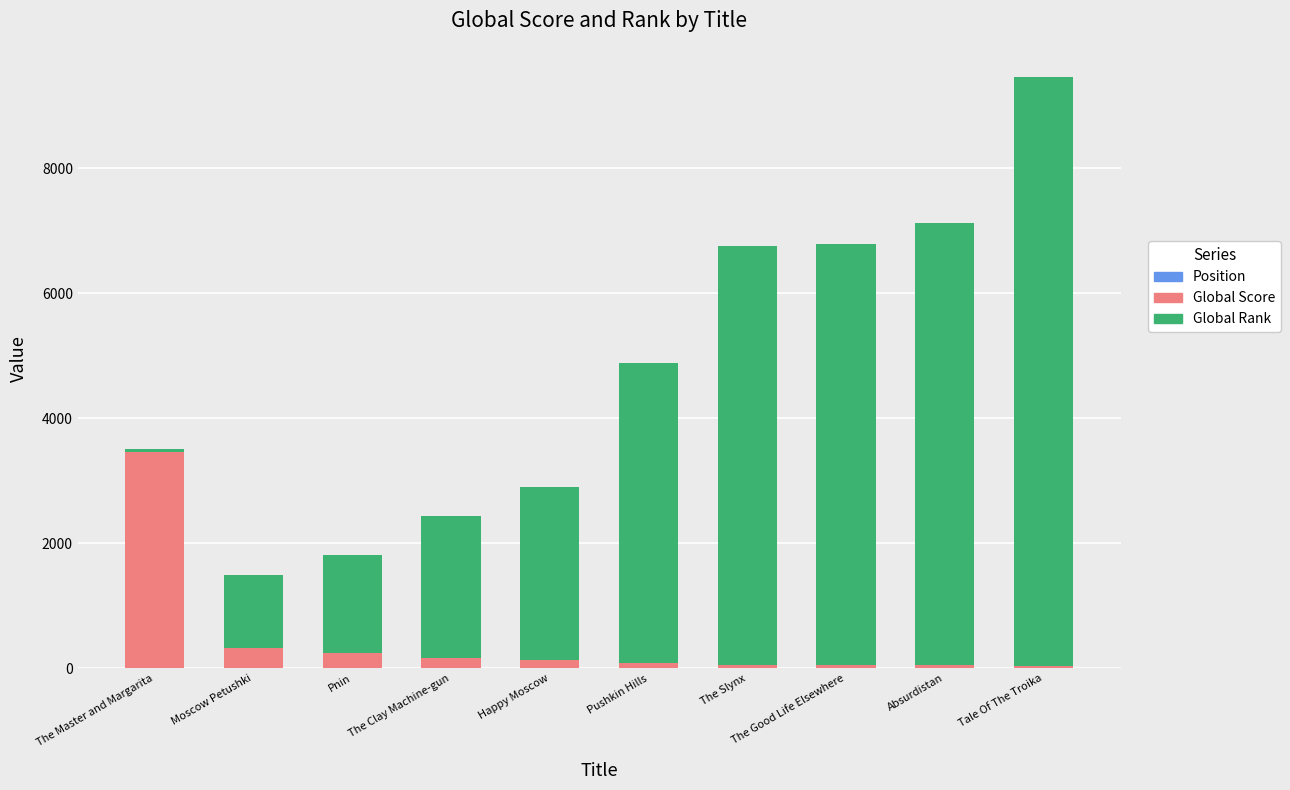

At which category is the sum across all series the highest?

Tale Of The Troika